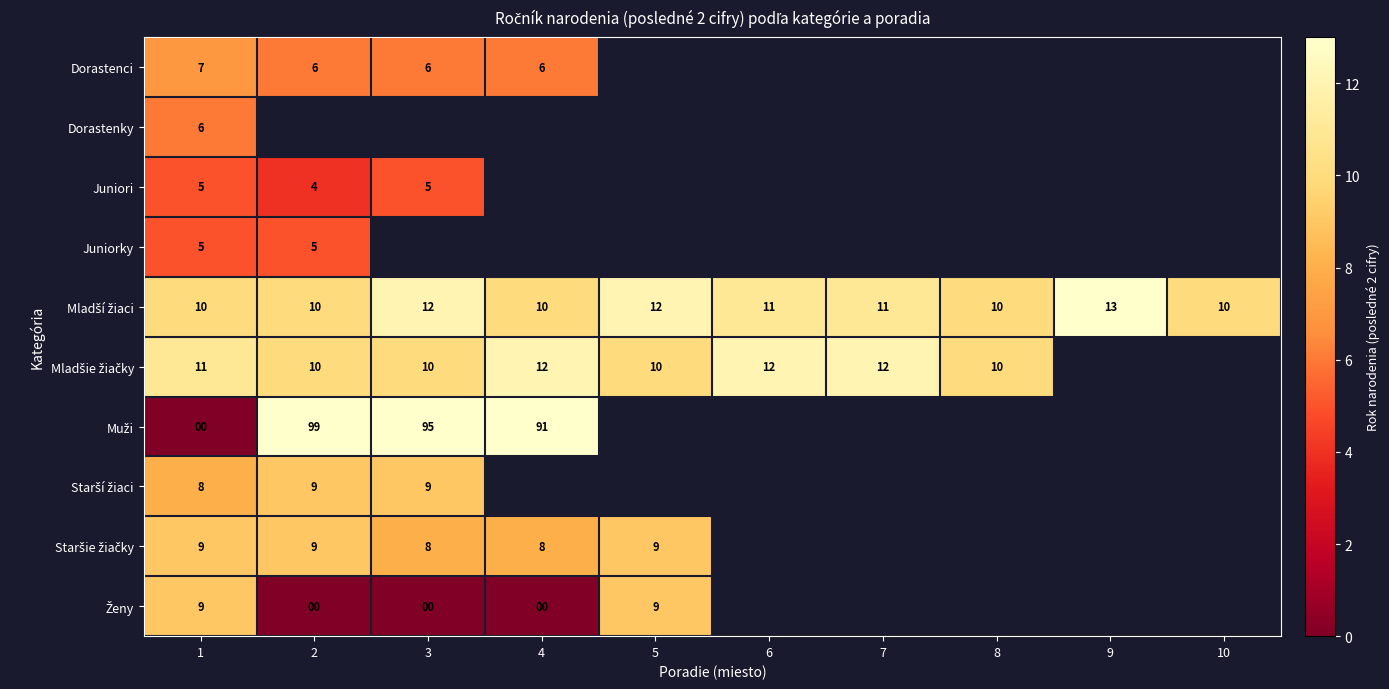

The value of Juniorky at 2 is 1. True or false?

False